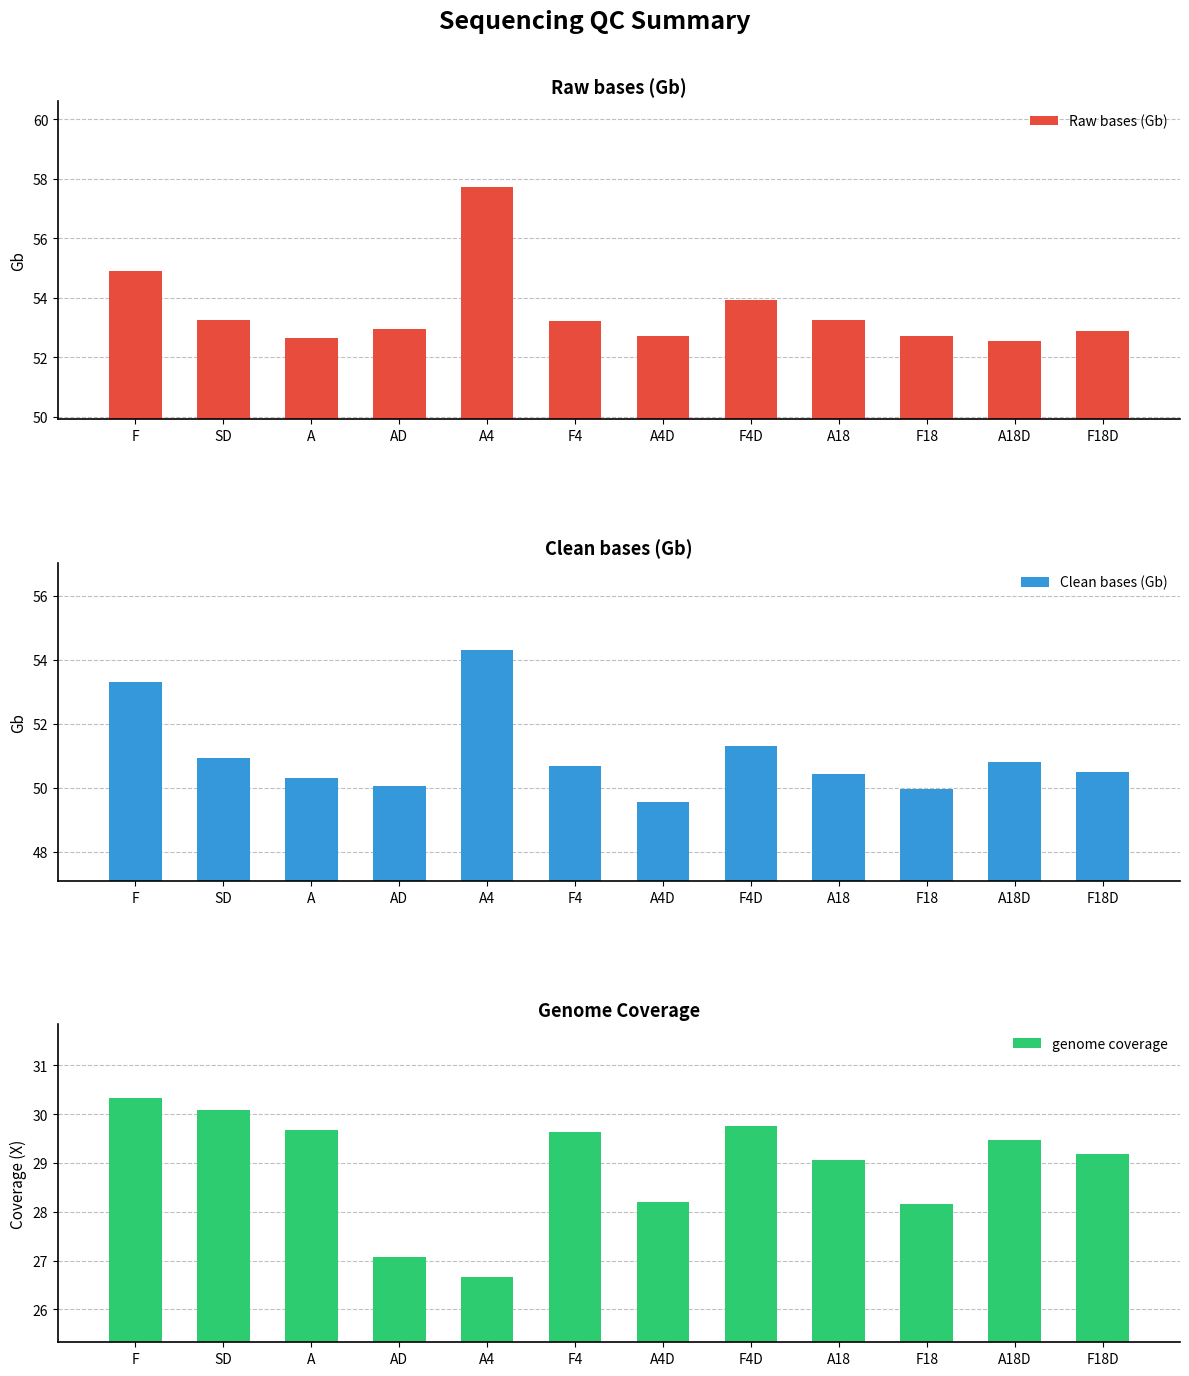

True or false: Raw bases (Gb) has a value of 53.3 at SD.

True